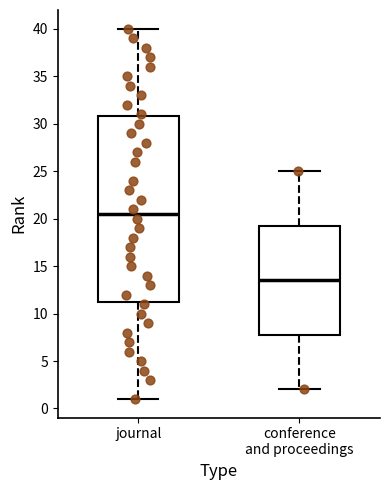

Where does the median line of the box for journal sit on the y-axis? The values are not printed on the chart, so give them approximately, as read against the axis.

20.5